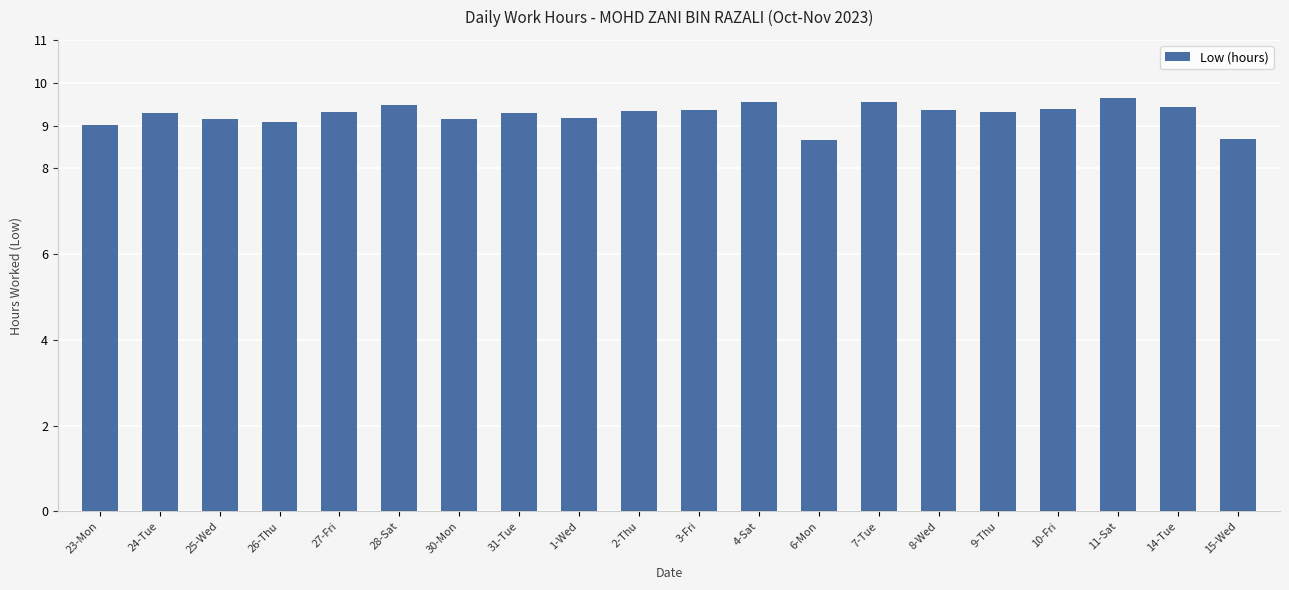

Is it true that the value at 8-Wed is 9.4?

True